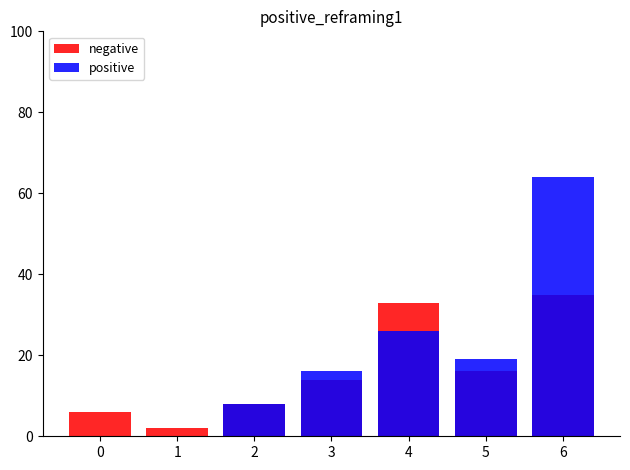

How many distinct data groups are displayed?

2